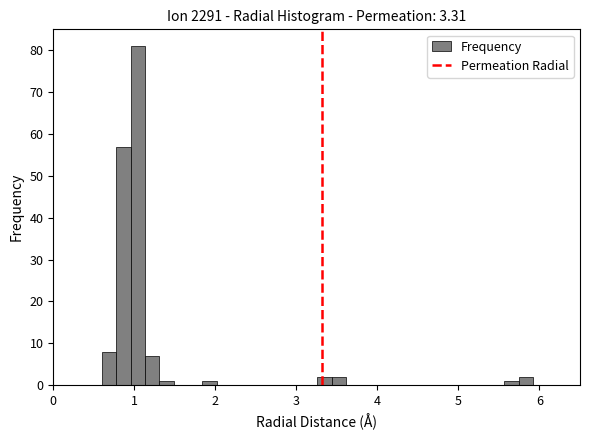

Around what value on the x-axis is the tallest bar? Give the approximate position of its centre, as read against the axis.

1.0